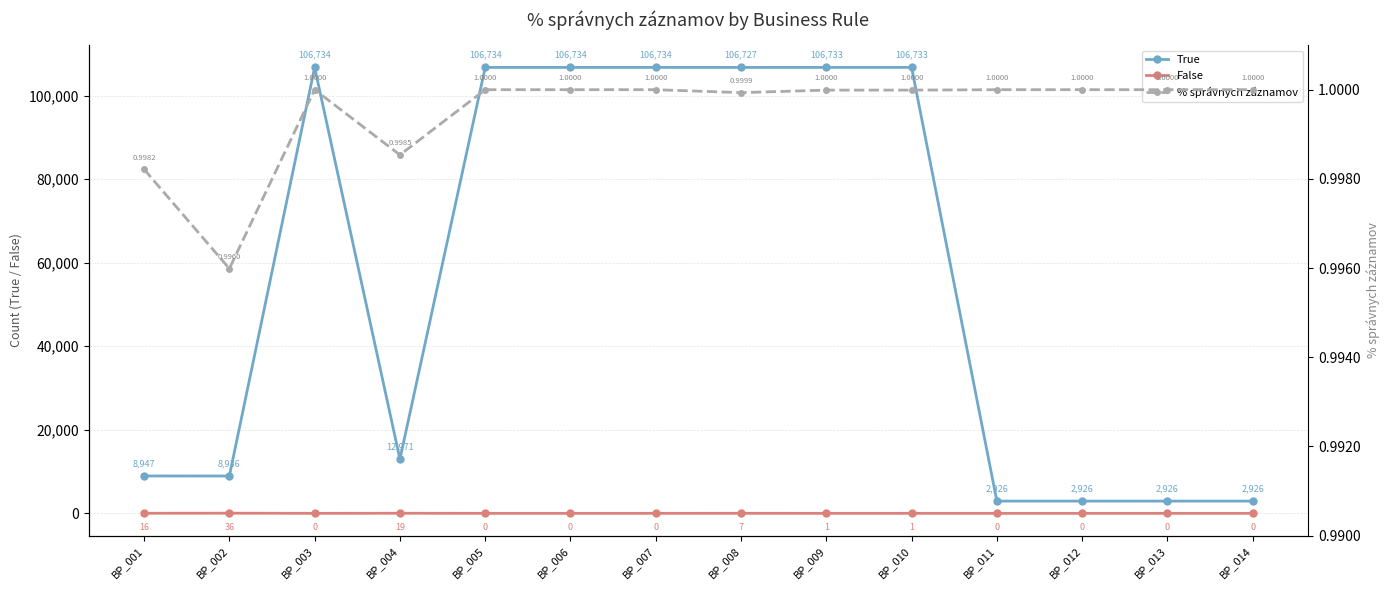

Reading left to right, transcribe all the data shown in this chart.

True: BP_001=8947.0	BP_002=8936.0	BP_003=106734.0	BP_004=12971.0	BP_005=106734.0	BP_006=106734.0	BP_007=106734.0	BP_008=106727.0	BP_009=106733.0	BP_010=106733.0	BP_011=2926.0	BP_012=2926.0	BP_013=2926.0	BP_014=2926.0
False: BP_001=16.0	BP_002=36.0	BP_003=0.0	BP_004=19.0	BP_005=0.0	BP_006=0.0	BP_007=0.0	BP_008=7.0	BP_009=1.0	BP_010=1.0	BP_011=0.0	BP_012=0.0	BP_013=0.0	BP_014=0.0
% správnych záznamov: BP_001=1.0	BP_002=1.0	BP_003=1.0	BP_004=1.0	BP_005=1.0	BP_006=1.0	BP_007=1.0	BP_008=1.0	BP_009=1.0	BP_010=1.0	BP_011=1.0	BP_012=1.0	BP_013=1.0	BP_014=1.0